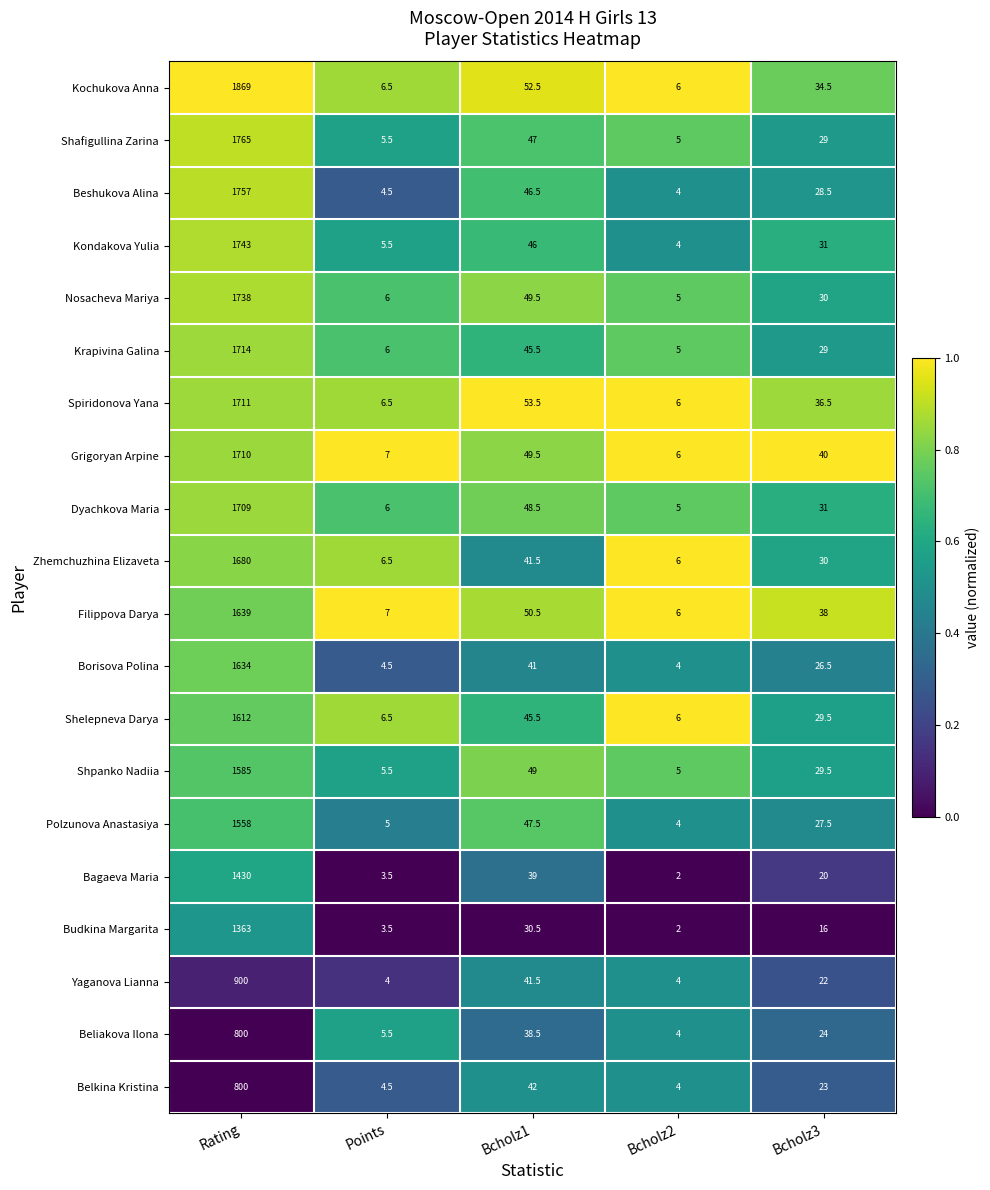

Count the number of categories in the chart.

5